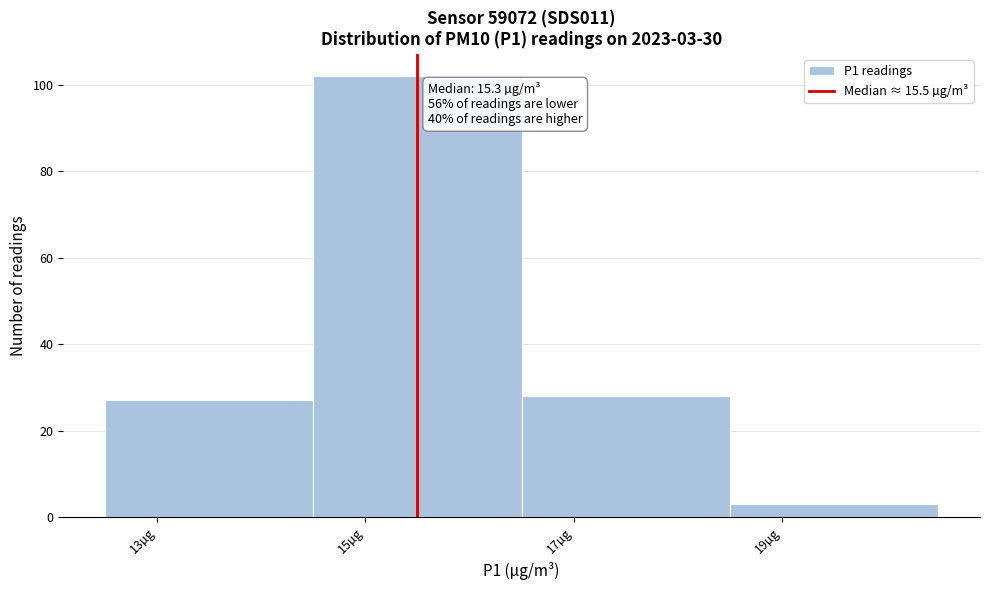

Which range on the x-axis has the tallest bar?

14.5 to 16.5